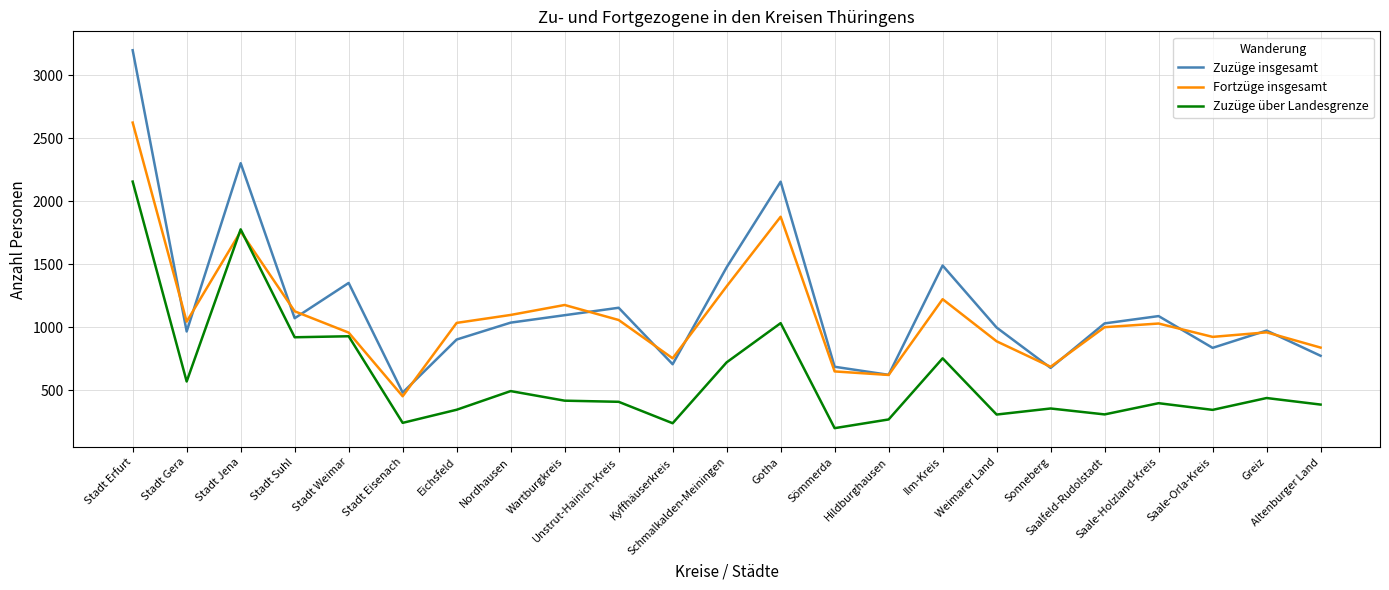

Count the number of categories in the chart.

23